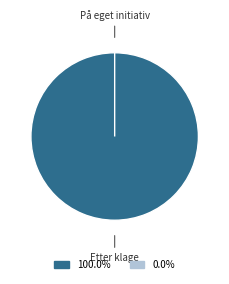

How many segments does this pie chart have?

2